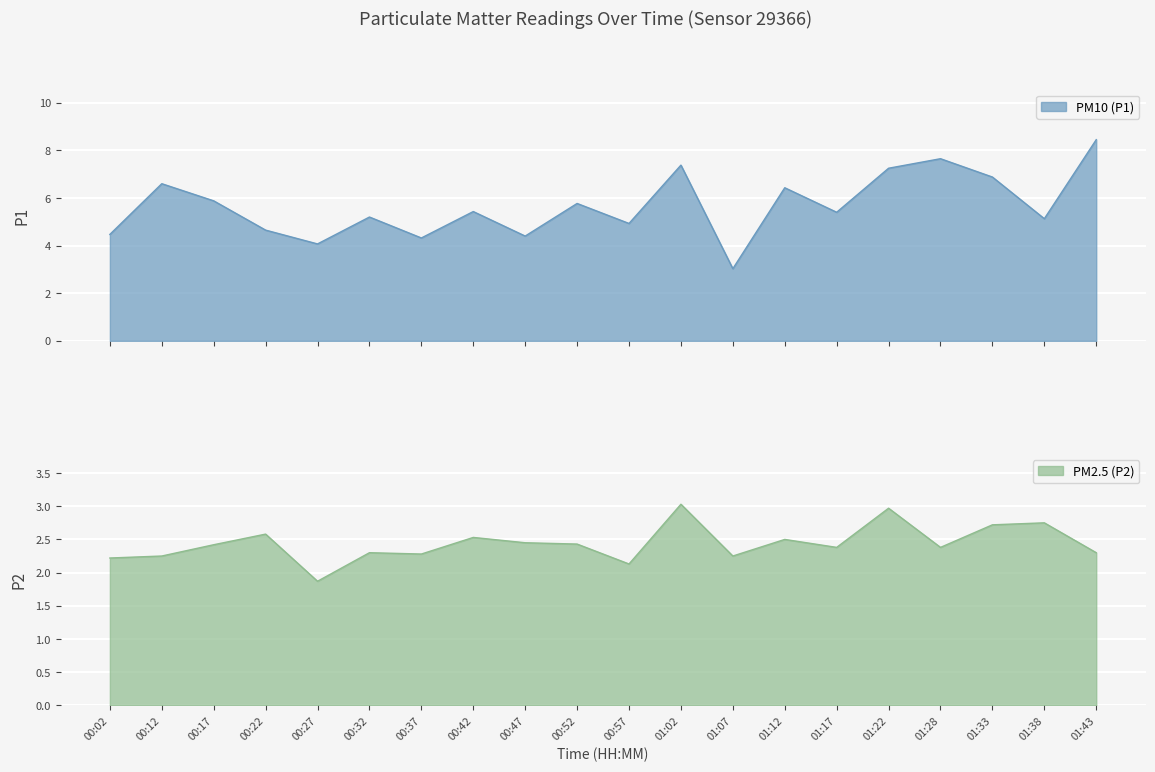

How many interior local valleys does the P2 series have?

6